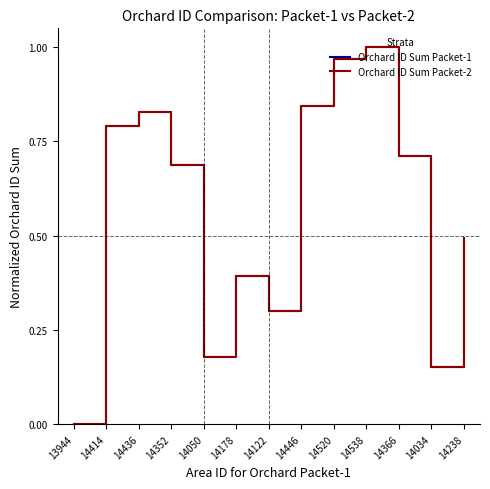

Reading left to right, what are all the values shown in this chart?

Orchard ID Sum Packet-1: 0.0	0.8	0.8	0.7	0.2	0.4	0.3	0.8	1.0	1.0	0.7	0.2	0.5
Orchard ID Sum Packet-2: 0.0	0.8	0.8	0.7	0.2	0.4	0.3	0.8	1.0	1.0	0.7	0.2	0.5